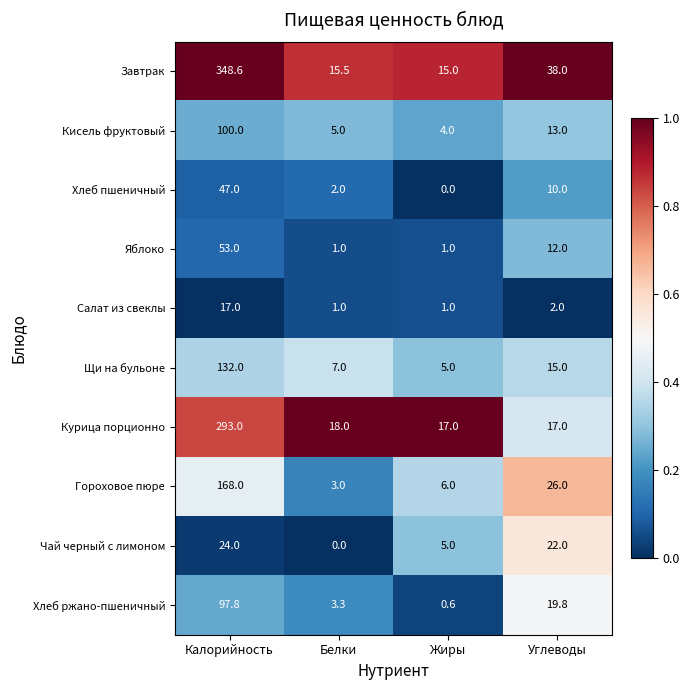

At which category is the sum across all series the highest?

Калорийность